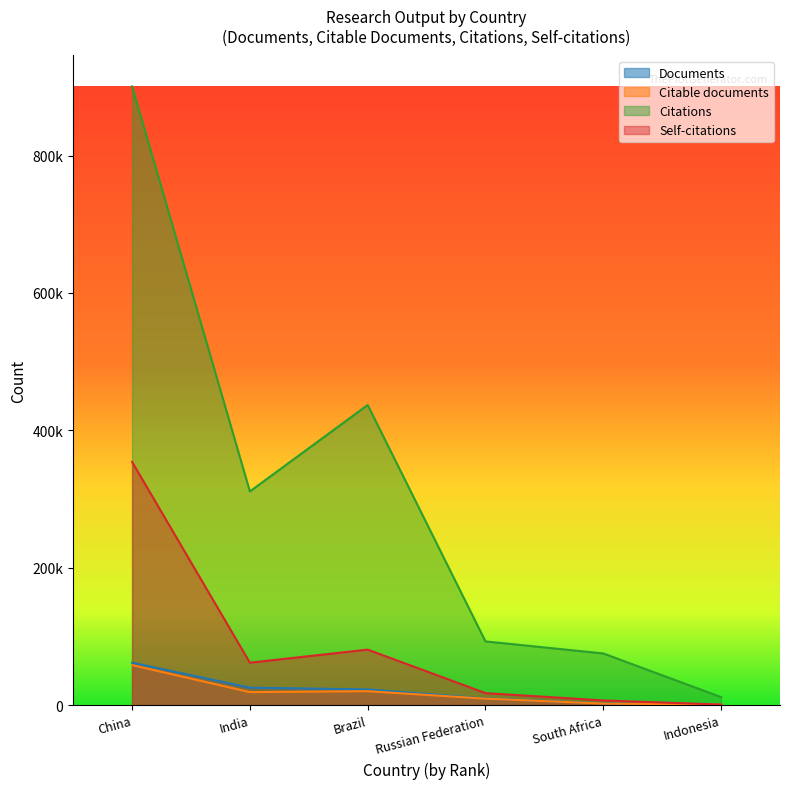

True or false: Citable documents and Documents cross at least once.

False